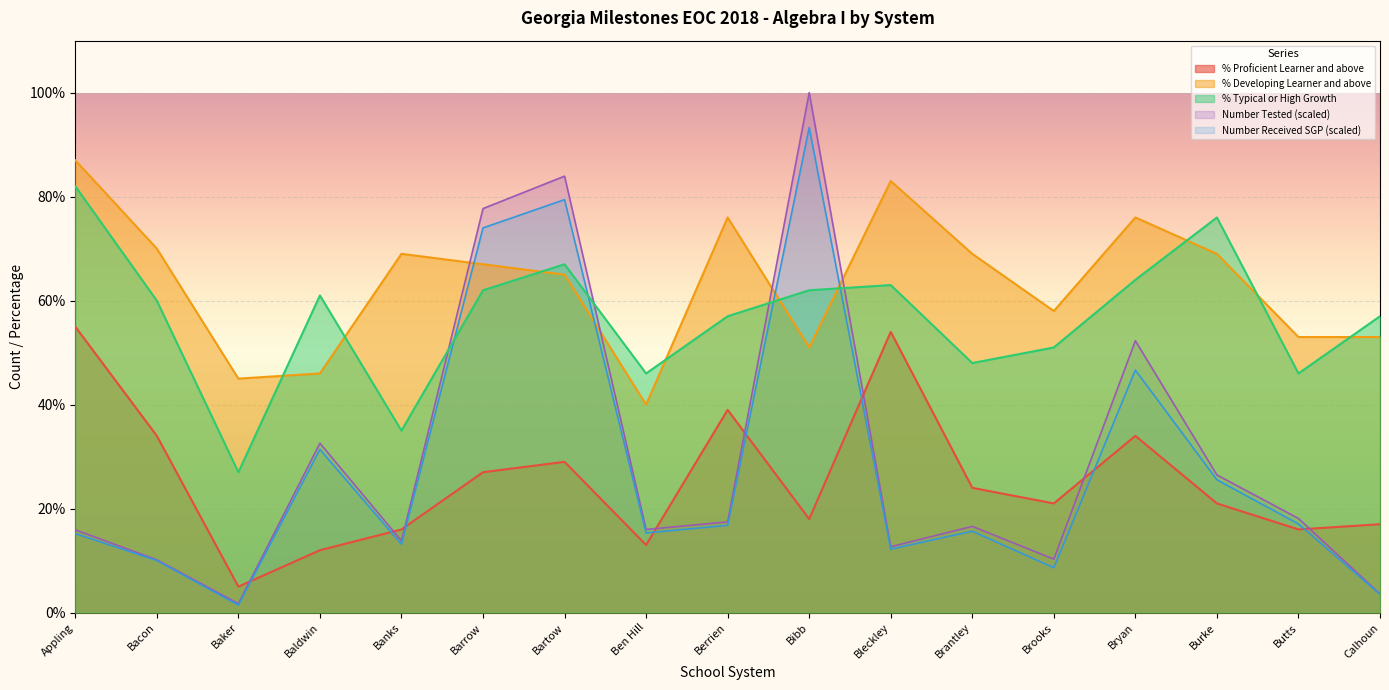

Reading right to left, list all the values displayed in this chart.

Number Tested: Calhoun=3.6	Butts=18.1	Burke=26.5	Bryan=52.3	Brooks=10.3	Brantley=16.6	Bleckley=12.7	Bibb=100.0	Berrien=17.5	Ben Hill=16.0	Bartow=83.9	Barrow=77.7	Banks=13.8	Baldwin=32.6	Baker=1.7	Bacon=10.2	Appling=15.9
Number Received SGP: Calhoun=3.5	Butts=17.1	Burke=25.5	Bryan=46.6	Brooks=8.6	Brantley=15.7	Bleckley=12.2	Bibb=93.3	Berrien=16.8	Ben Hill=15.3	Bartow=79.4	Barrow=74.0	Banks=13.1	Baldwin=31.4	Baker=1.5	Bacon=10.0	Appling=15.2
% Proficient Learner and above: Calhoun=17.0	Butts=16.0	Burke=21.0	Bryan=34.0	Brooks=21.0	Brantley=24.0	Bleckley=54.0	Bibb=18.0	Berrien=39.0	Ben Hill=13.0	Bartow=29.0	Barrow=27.0	Banks=16.0	Baldwin=12.0	Baker=5.0	Bacon=34.0	Appling=55.0
% Developing Learner and above: Calhoun=53.0	Butts=53.0	Burke=69.0	Bryan=76.0	Brooks=58.0	Brantley=69.0	Bleckley=83.0	Bibb=51.0	Berrien=76.0	Ben Hill=40.0	Bartow=65.0	Barrow=67.0	Banks=69.0	Baldwin=46.0	Baker=45.0	Bacon=70.0	Appling=87.0
% Typical or High Growth: Calhoun=57.0	Butts=46.0	Burke=76.0	Bryan=64.0	Brooks=51.0	Brantley=48.0	Bleckley=63.0	Bibb=62.0	Berrien=57.0	Ben Hill=46.0	Bartow=67.0	Barrow=62.0	Banks=35.0	Baldwin=61.0	Baker=27.0	Bacon=60.0	Appling=82.0